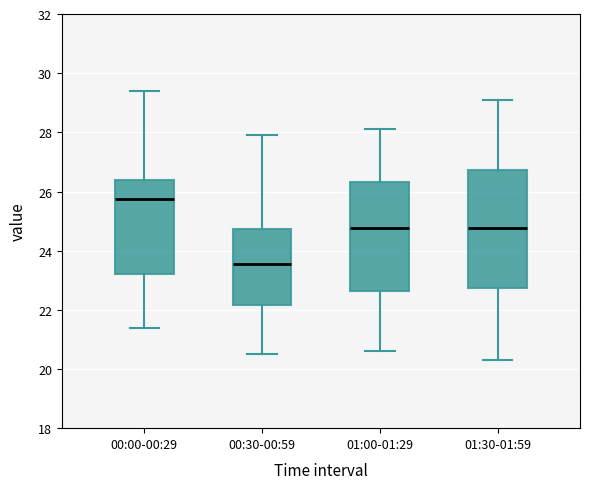

Which box has the lowest median line?

00:30-00:59